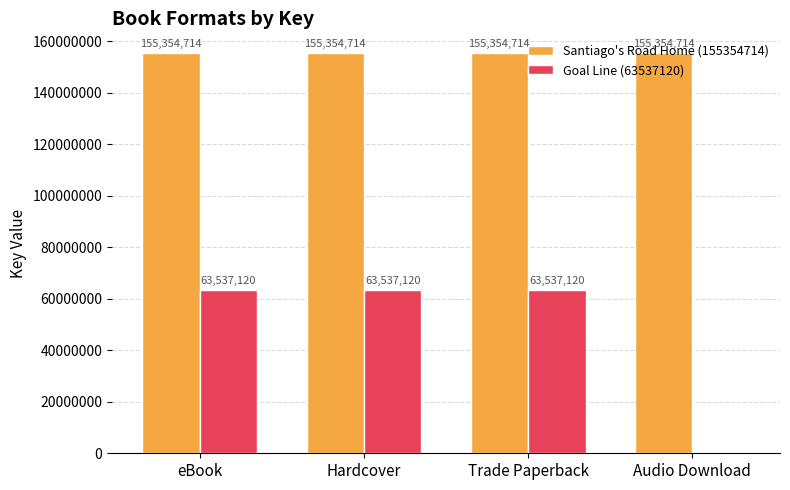

Reading left to right, extract all data points from this chart.

Santiago's Road Home (155354714): 155354714	155354714	155354714	155354714
Goal Line (63537120): 63537120	63537120	63537120	0